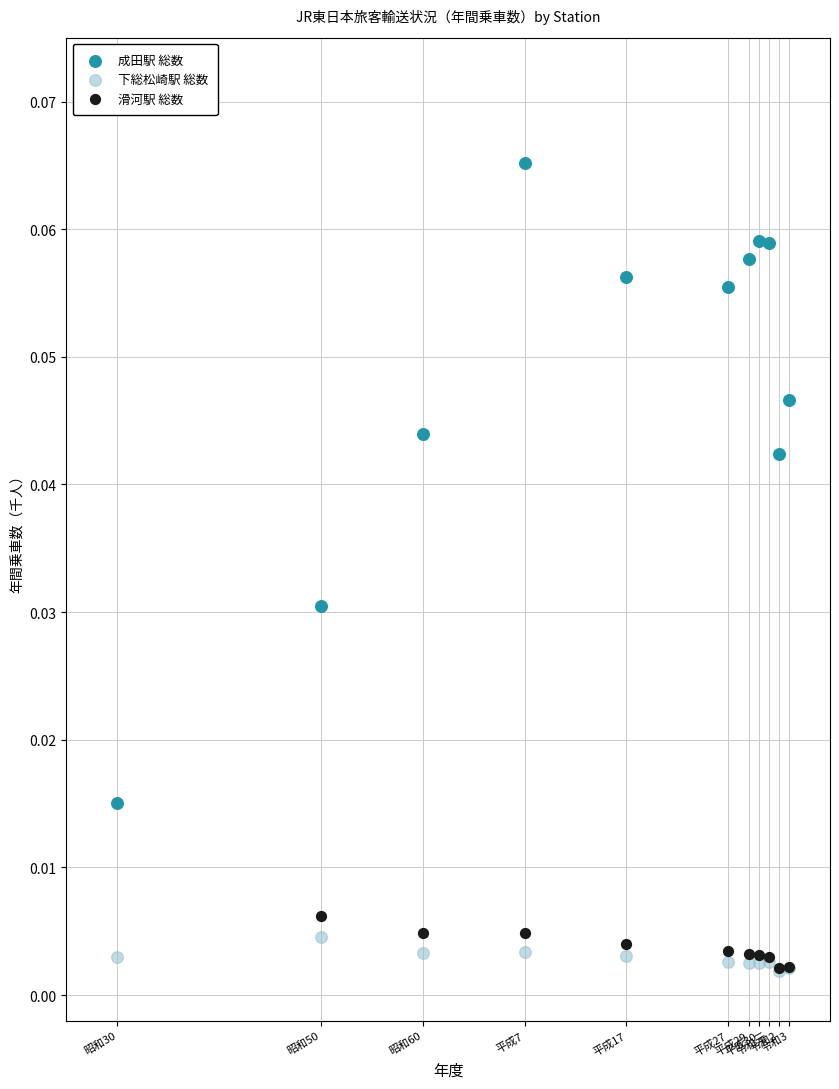

Which series reaches the maximum Y coordinate?

成田駅 総数